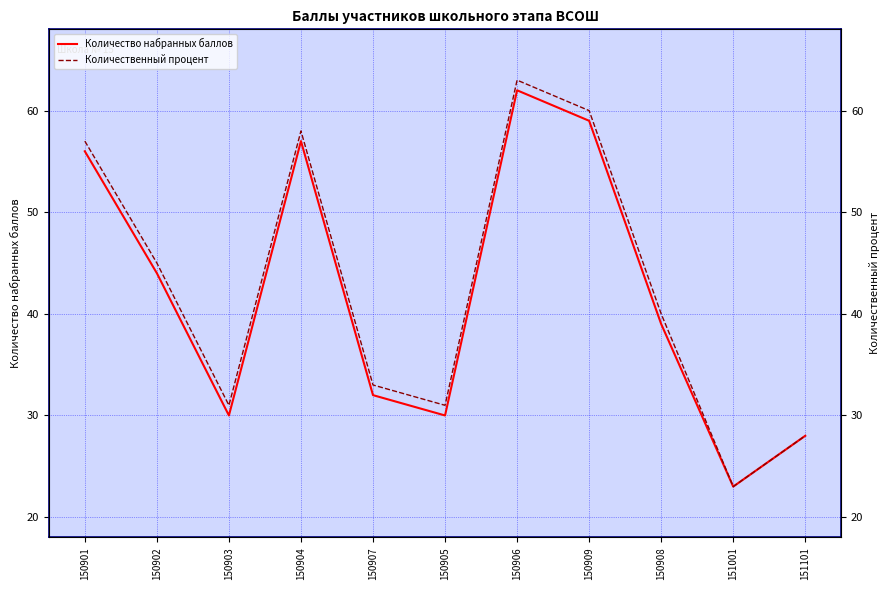

What are all the series names shown in the legend?

Количество набранных баллов, Количественный процент